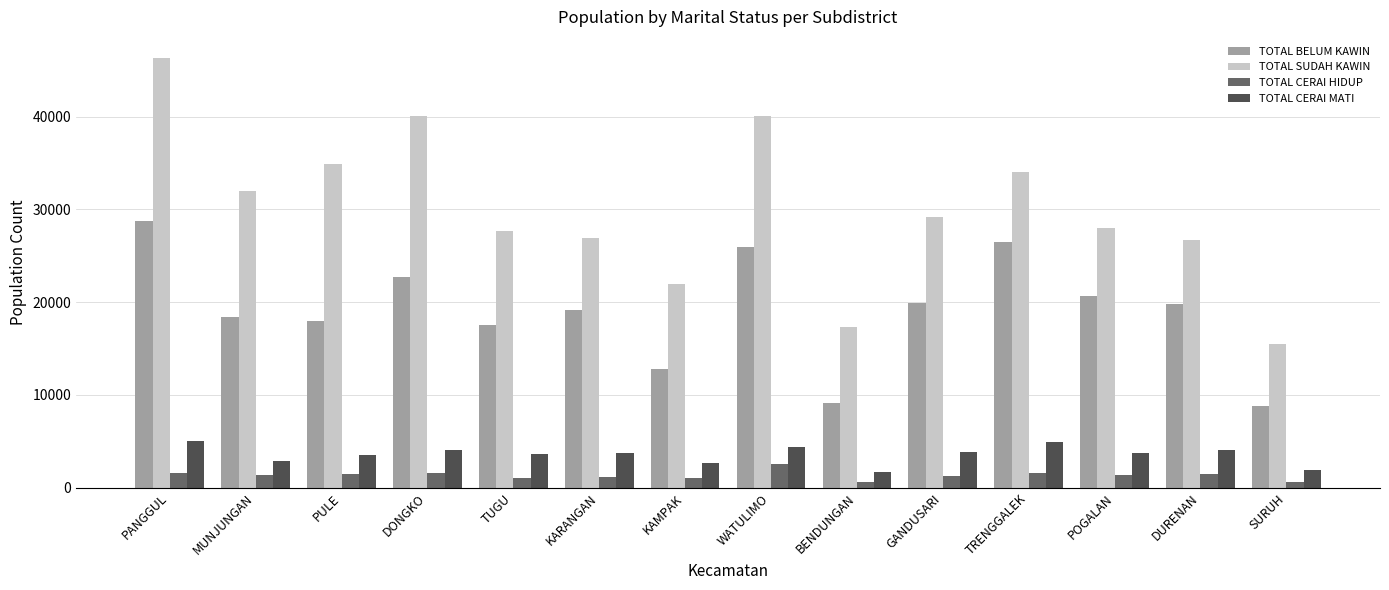

What are all the series names shown in the legend?

TOTAL BELUM KAWIN, TOTAL SUDAH KAWIN, TOTAL CERAI HIDUP, TOTAL CERAI MATI